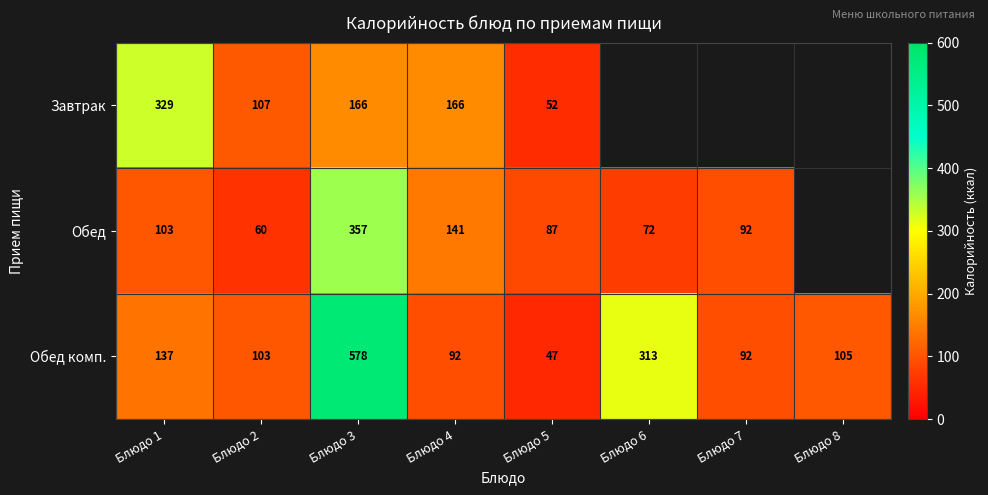

The value of Завтрак at Блюдо 5 is 52. True or false?

True